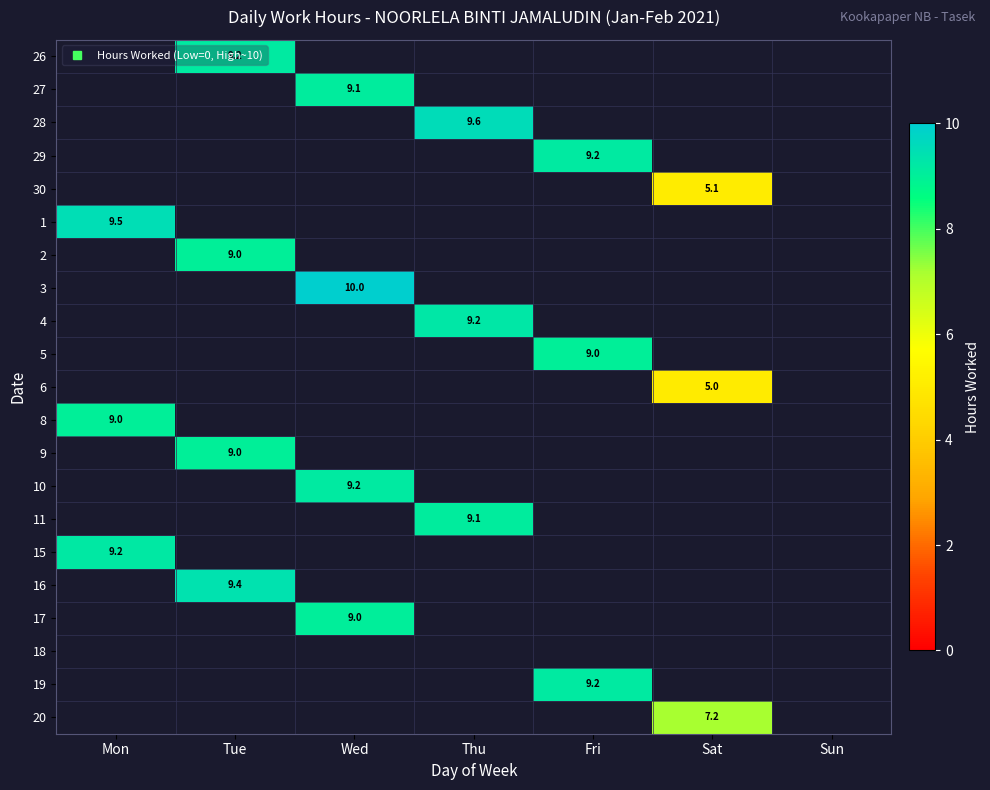

True or false: 15 has a value of 15.3 at Mon.

False